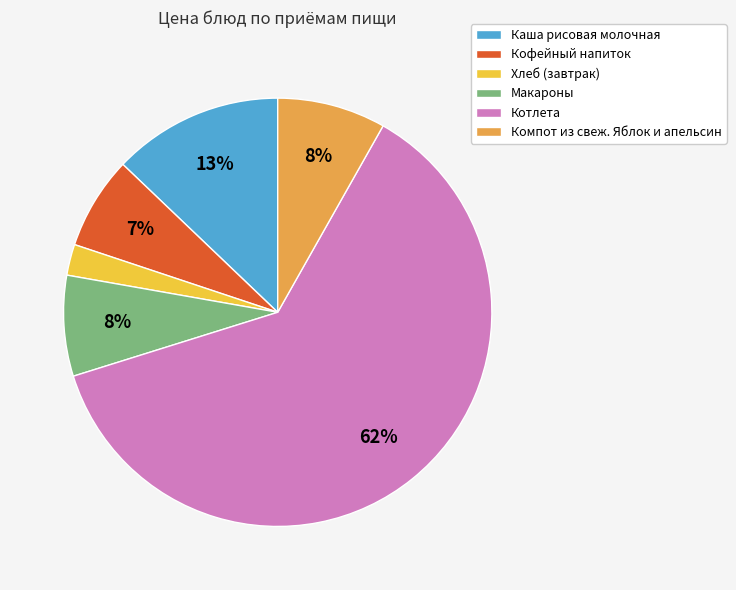

Which category has the biggest portion of the pie?

Котлета